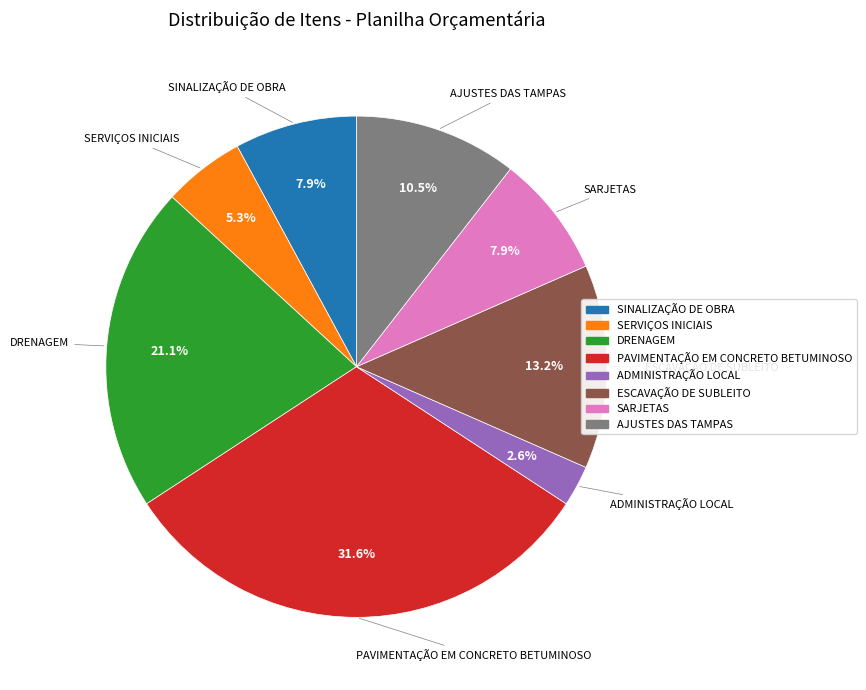

Does ESCAVAÇÃO DE SUBLEITO account for over 50% of the chart?

No